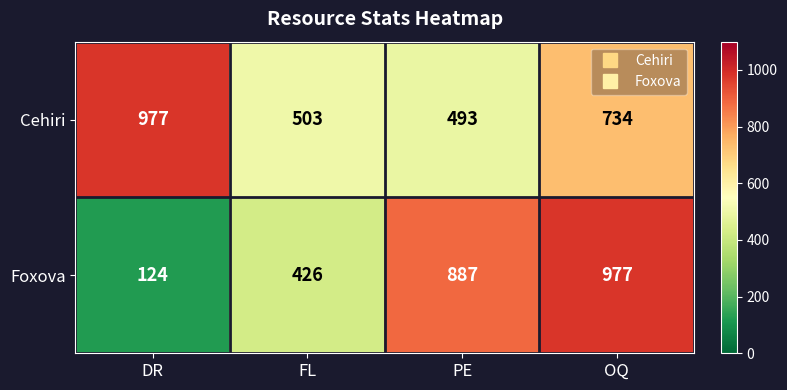

The Foxova series shows 280 at PE. True or false?

False